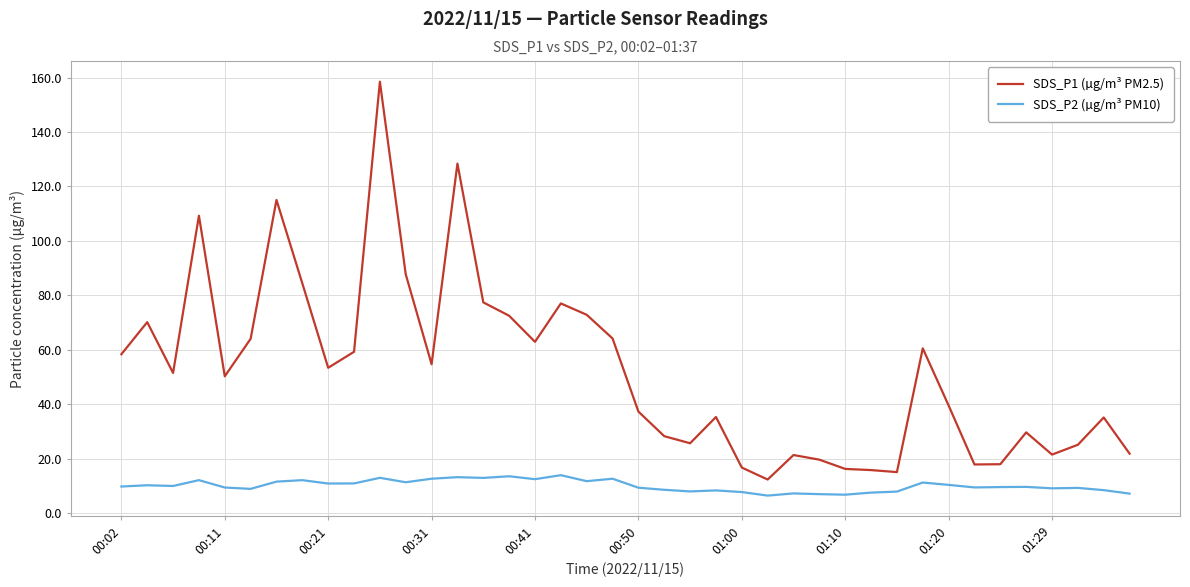

Rank the series by their maximum value, from lowest to highest.

SDS_P2 (µg/m³ PM10), SDS_P1 (µg/m³ PM2.5)